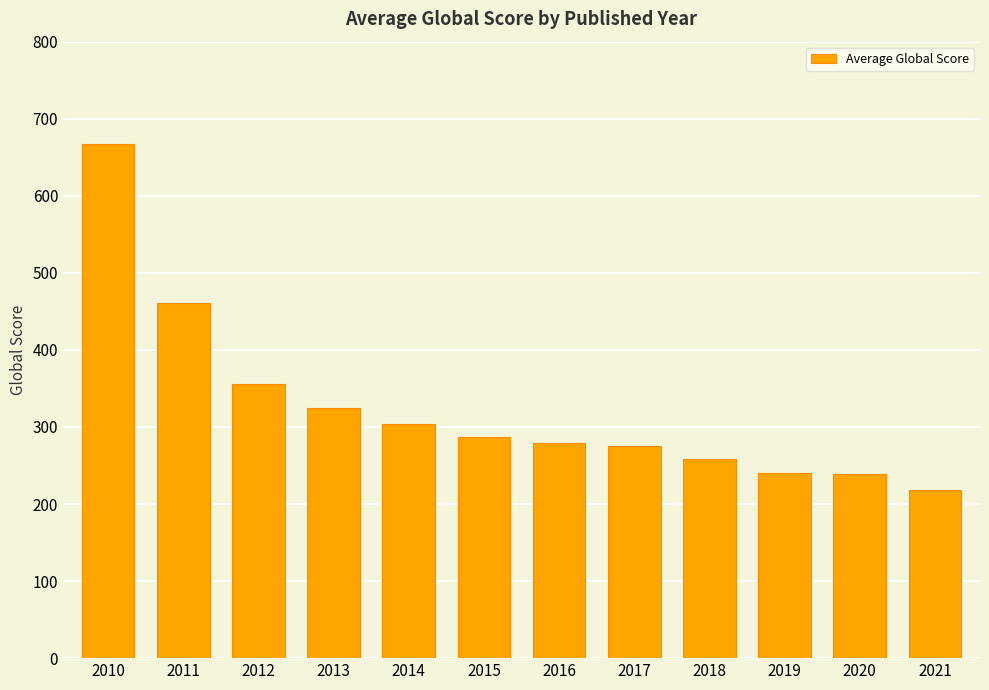

What is the value of the 9th bar from the left?

258